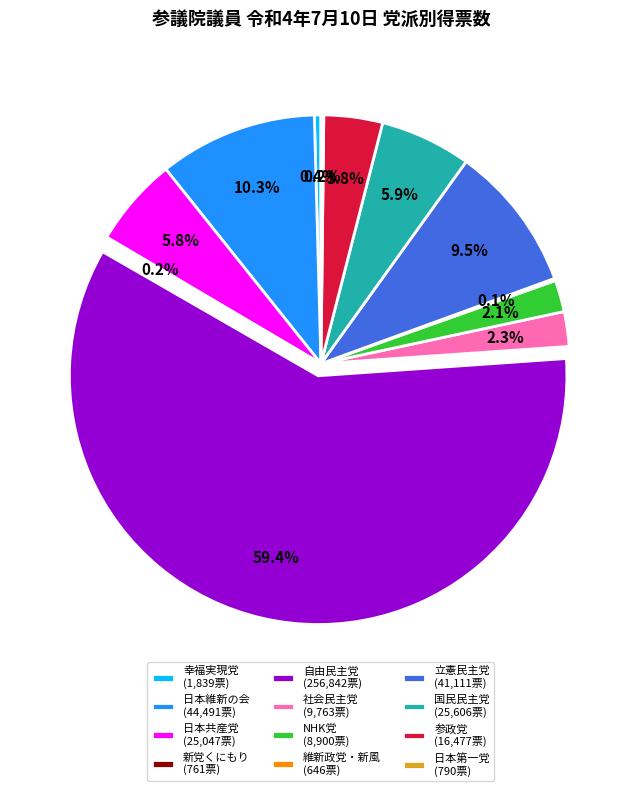

Approximately how many times larger is the value at NHK党 compared to 幸福実現党?

4.8